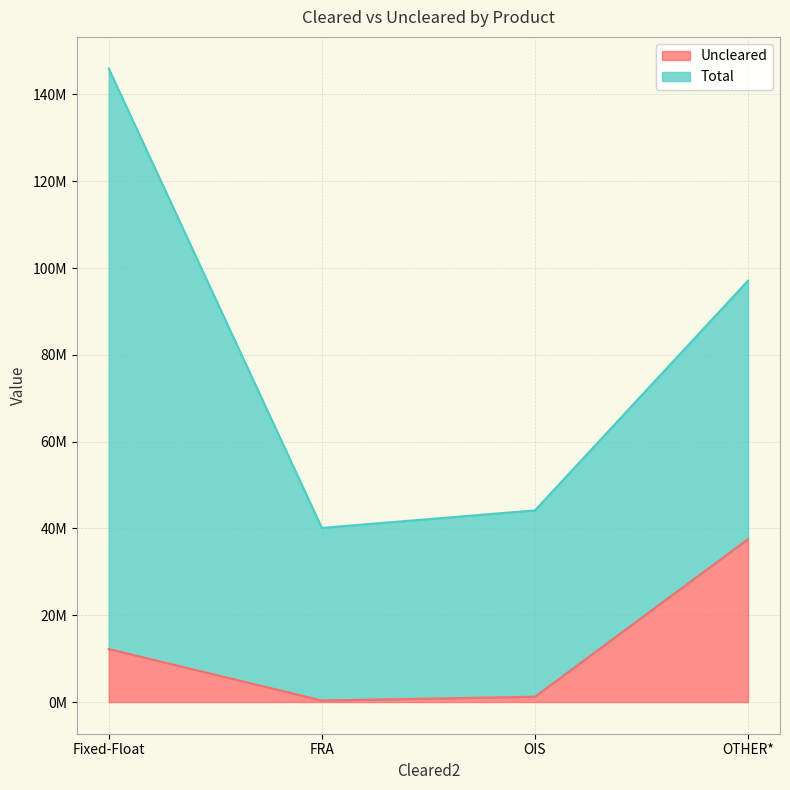

At which category does the data reach its first local valley?

FRA